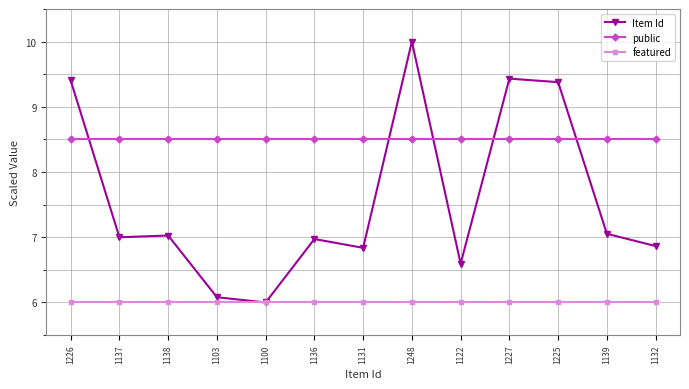

Is the value of featured at 1100 greater than the value of public at 1139?

No